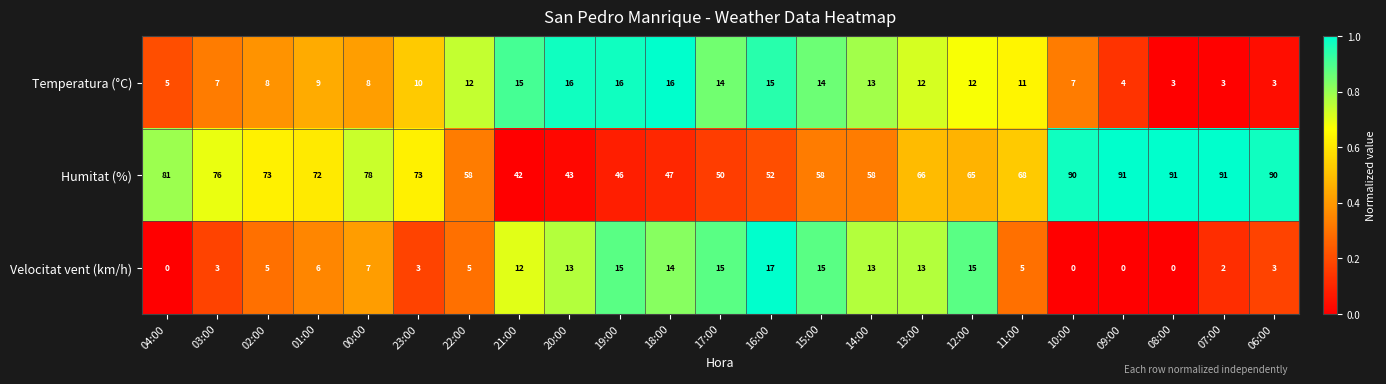

Which category has the highest value in the Velocitat vent (km/h) series?

16:00